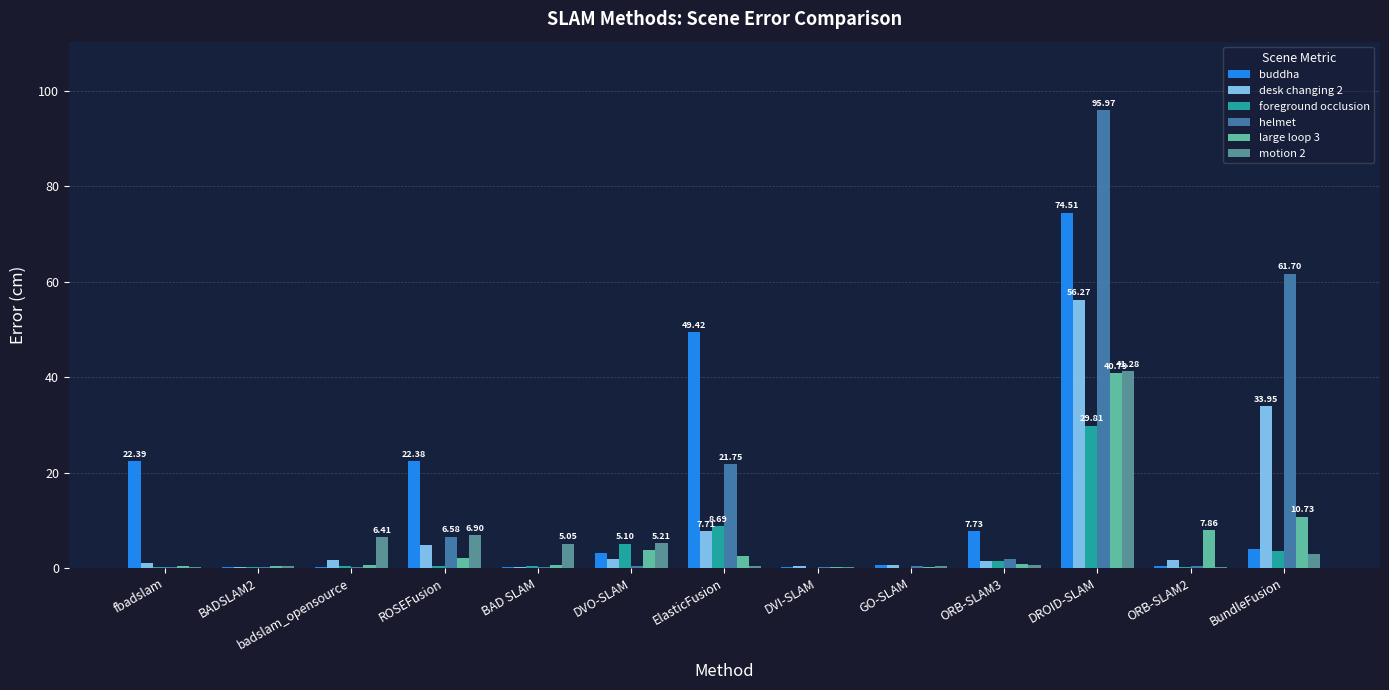

How many categories are shown in the chart?

13